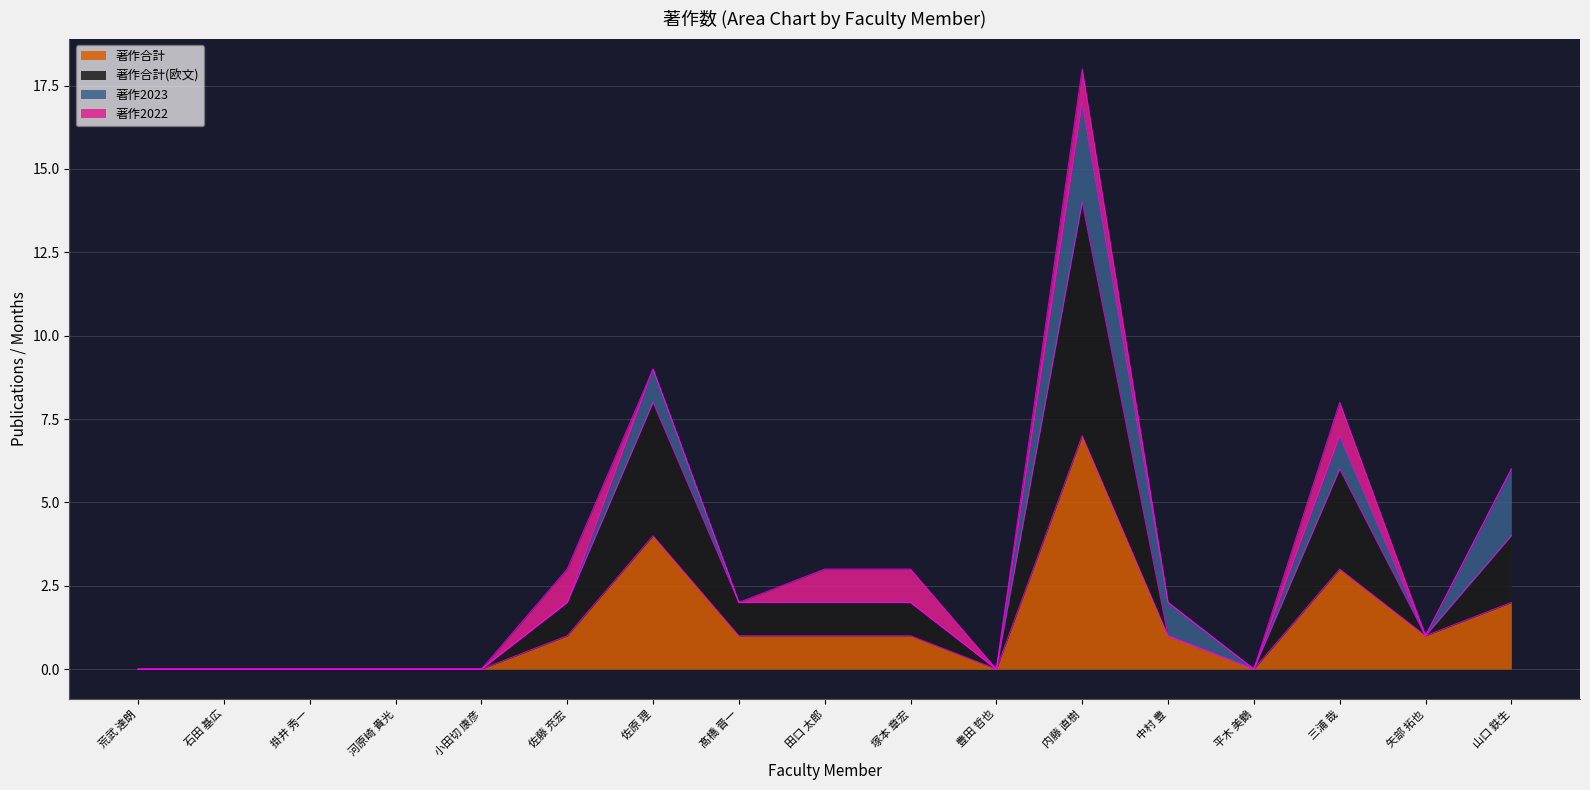

True or false: 著作合計(欧文) and 著作合計 intersect in this chart.

False